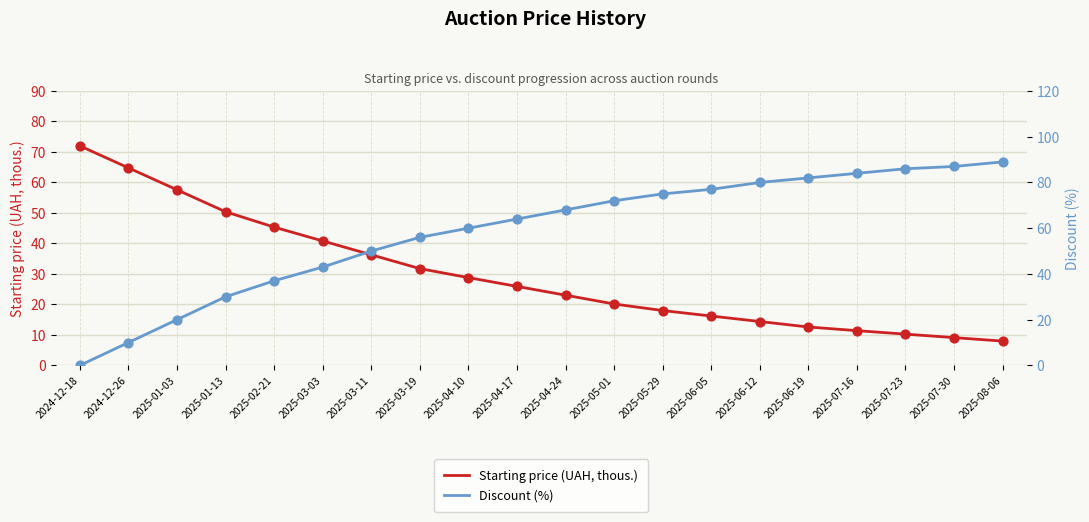

What are all the series names shown in the legend?

Starting price (UAH, thous.), Discount (%)